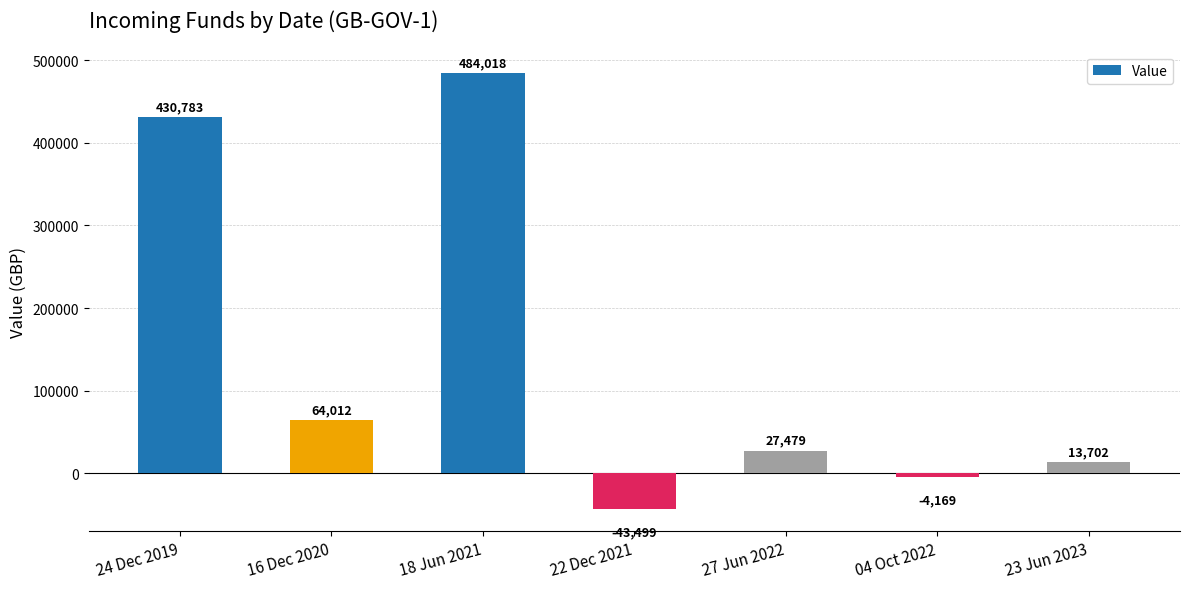

Count the number of data series in this chart.

1